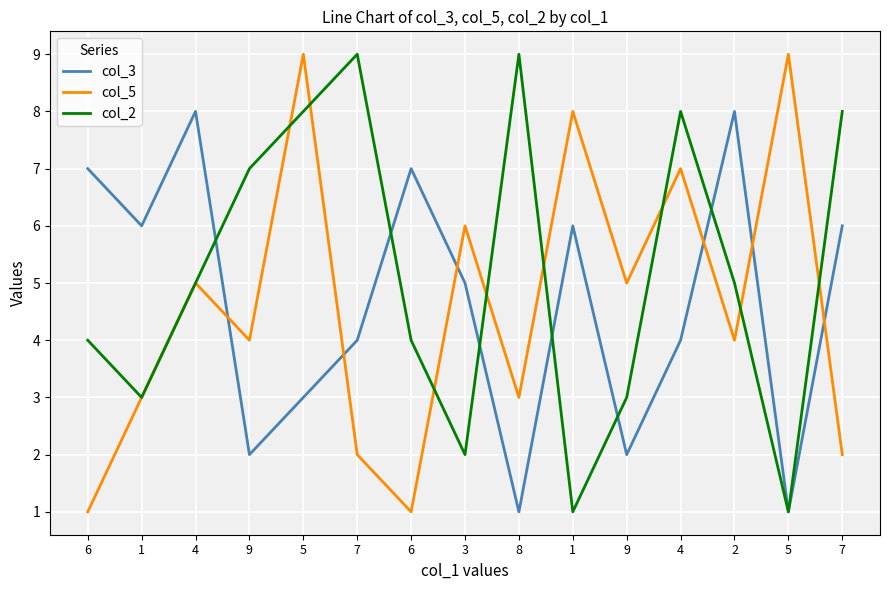

Reading left to right, what are all the values shown in this chart?

col_3: 6=7	1=6	4=8	9=2	5=3	7=4	6=7	3=5	8=1	1=6	9=2	4=4	2=8	5=1	7=6
col_5: 6=1	1=3	4=5	9=4	5=9	7=2	6=1	3=6	8=3	1=8	9=5	4=7	2=4	5=9	7=2
col_2: 6=4	1=3	4=5	9=7	5=8	7=9	6=4	3=2	8=9	1=1	9=3	4=8	2=5	5=1	7=8